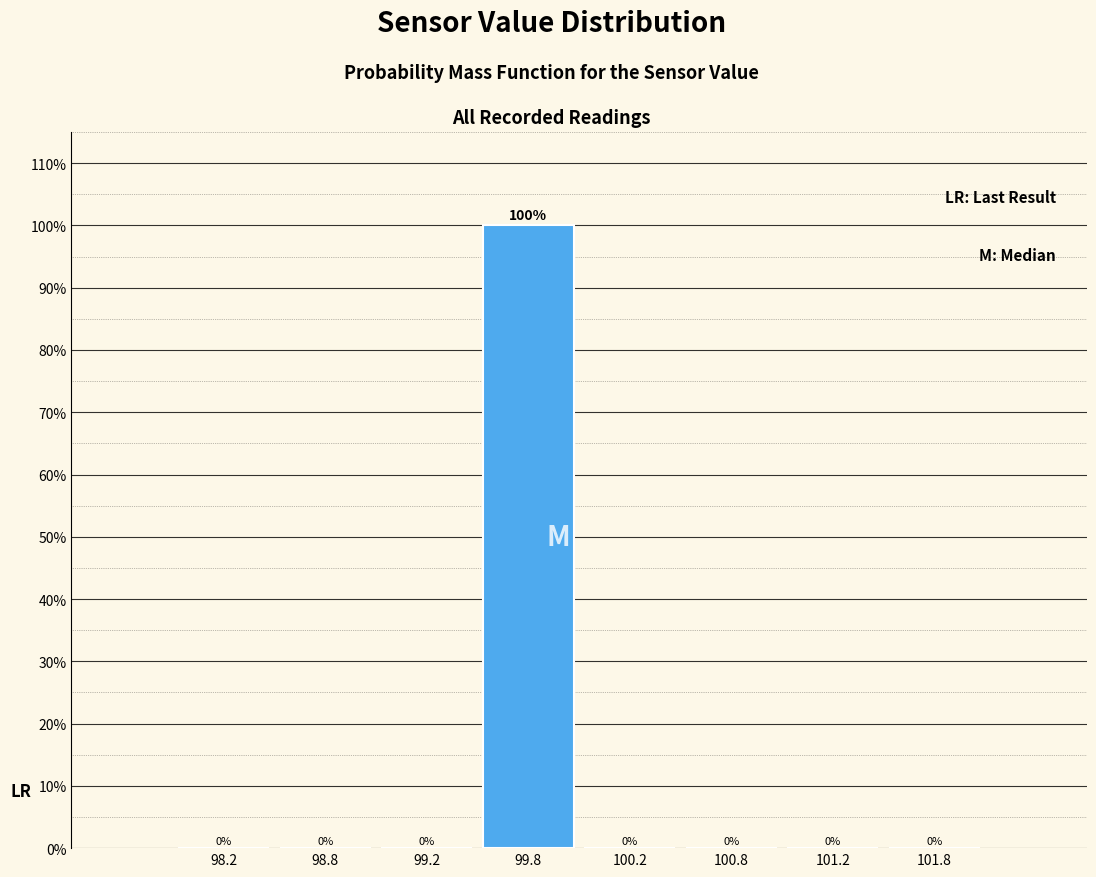

Reading left to right, list every bar in this chart as the range it spans on the x-axis followed by its height.

98.0 to 98.5: 0
98.5 to 99.0: 0
99.0 to 99.5: 0
99.5 to 100.0: 100
100.0 to 100.5: 0
100.5 to 101.0: 0
101.0 to 101.5: 0
101.5 to 102.0: 0